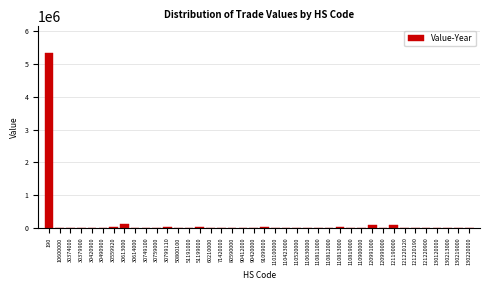

The chart shows a value of 8978 at 10600000. True or false?

True